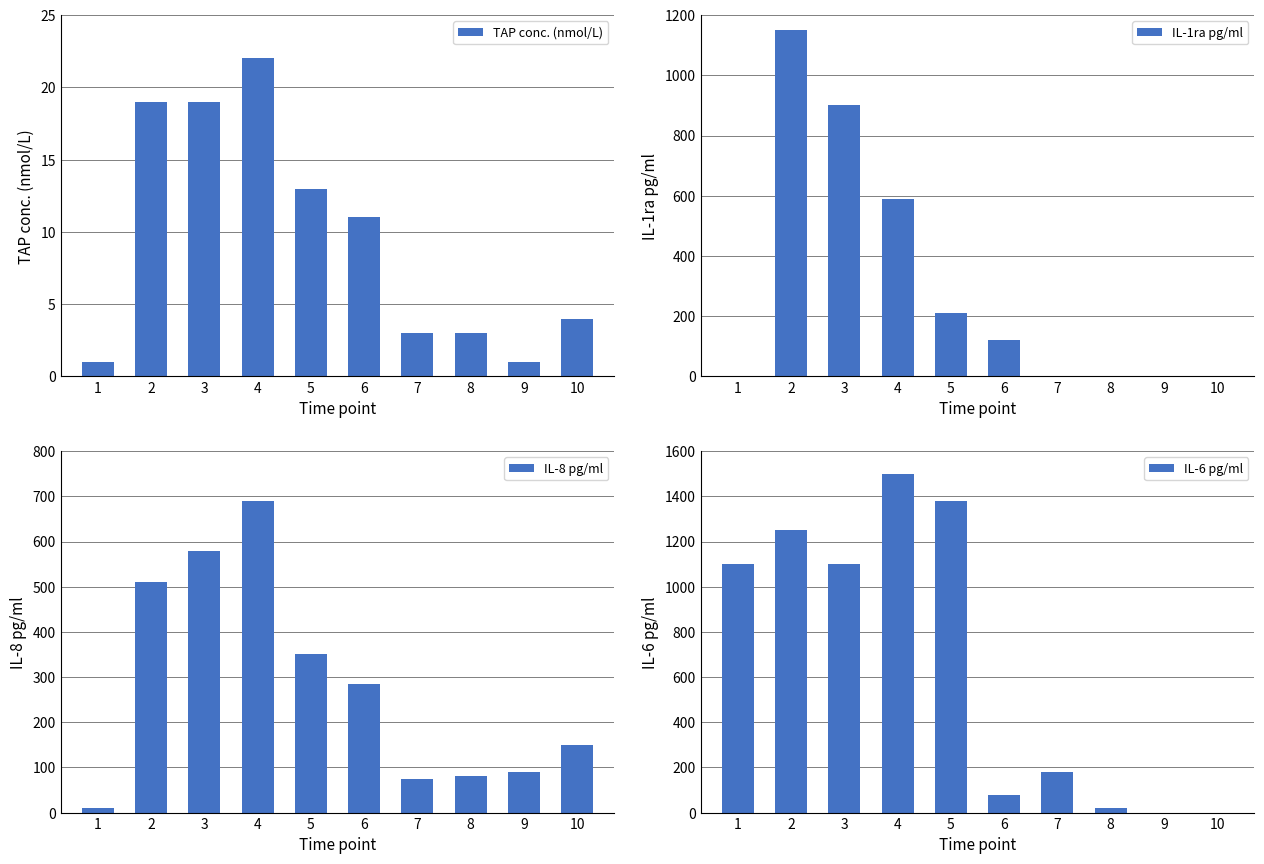

Which series has the largest range (max minus min)?

IL-6 pg/ml